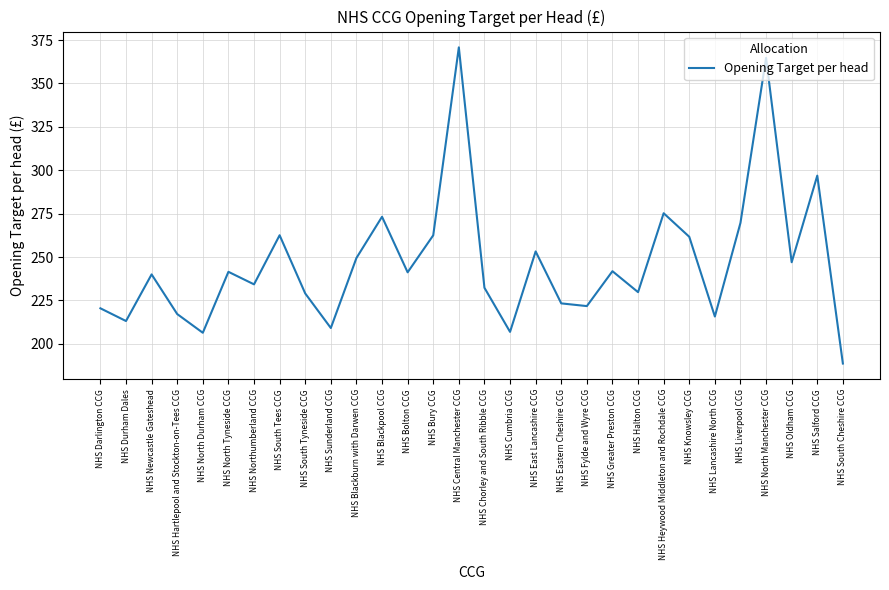

What is the change in value from NHS North Tyneside CCG to NHS Heywood Middleton and Rochdale CCG?

+33.8